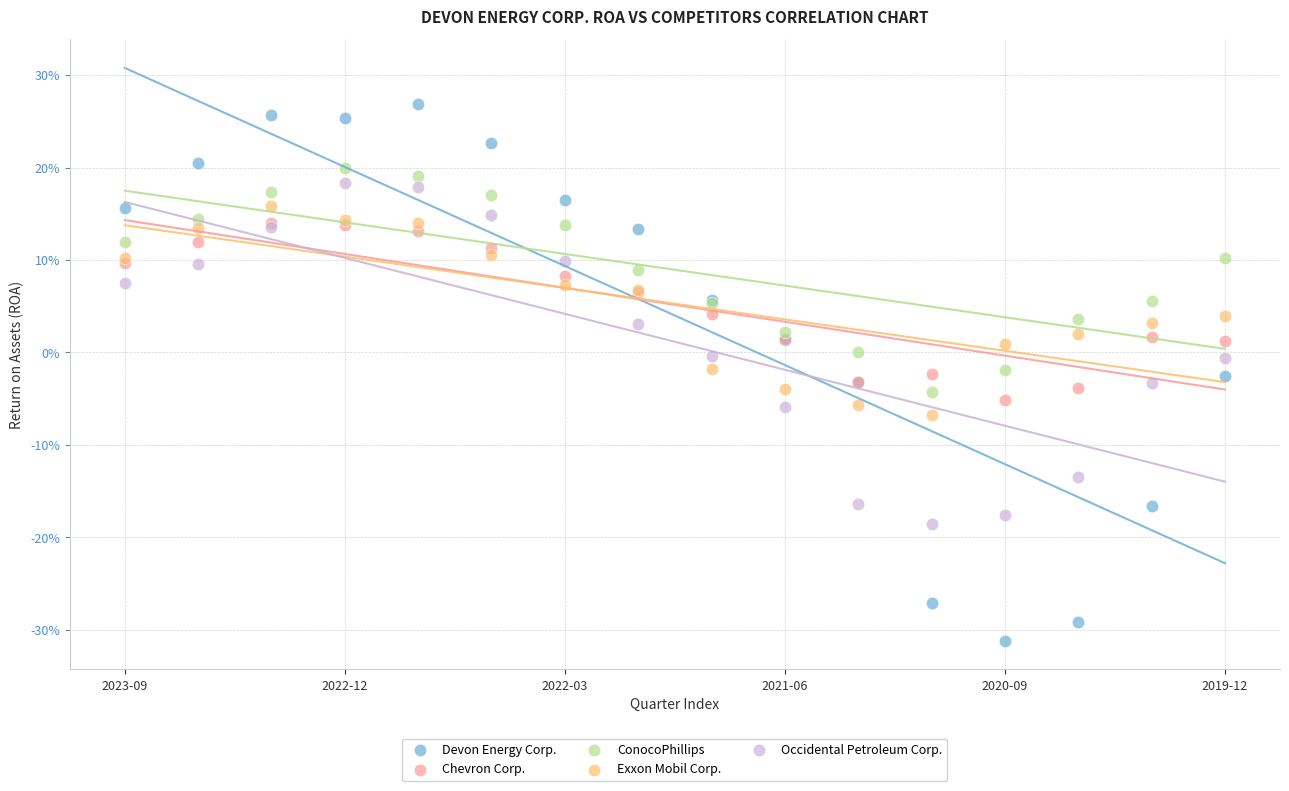

What are all the series names shown in the legend?

Devon Energy Corp., Chevron Corp., ConocoPhillips, Exxon Mobil Corp., Occidental Petroleum Corp.